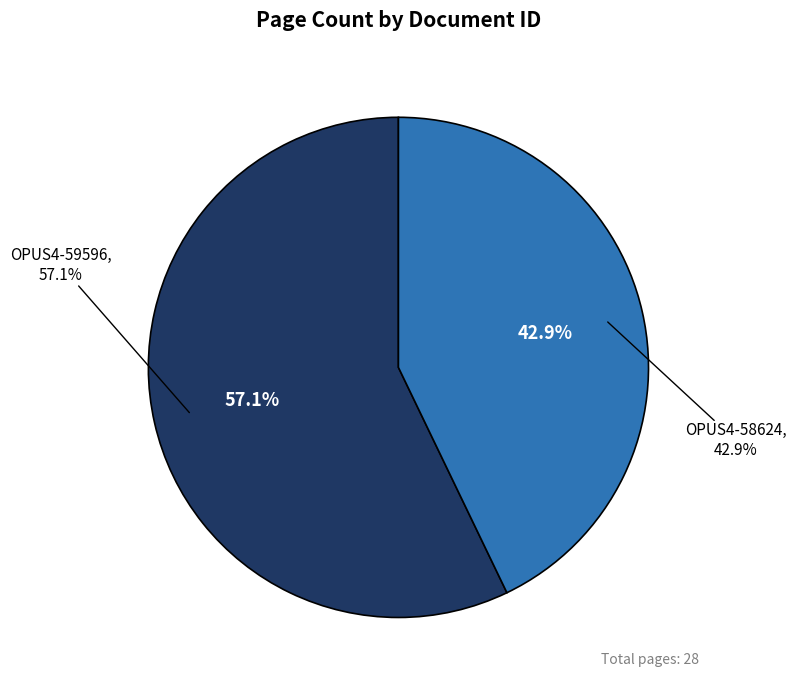

Count the number of slices in the pie.

2